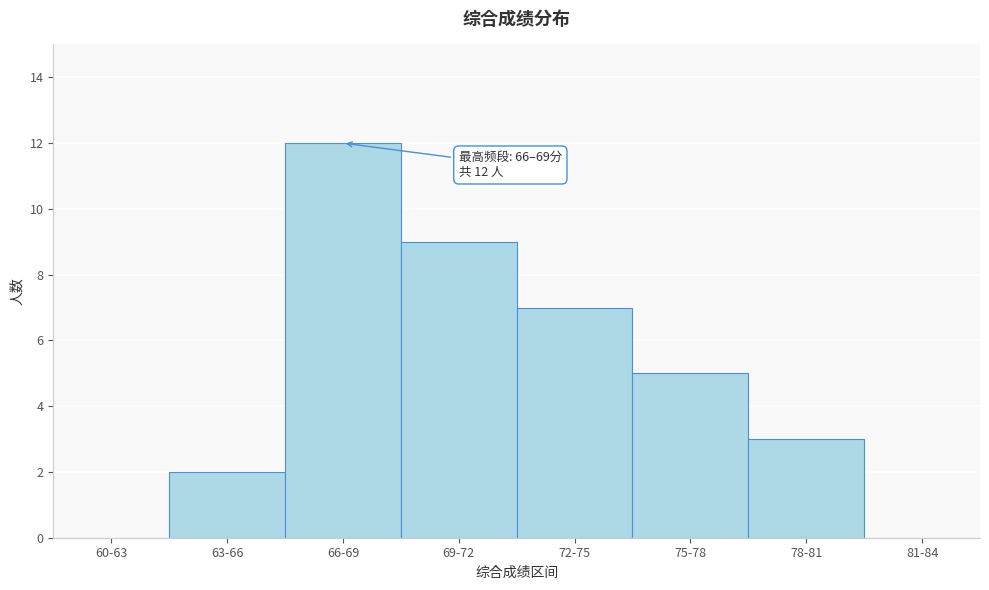

Reading right to left, list all the values displayed in this chart.

81-84=0	78-81=3	75-78=5	72-75=7	69-72=9	66-69=12	63-66=2	60-63=0